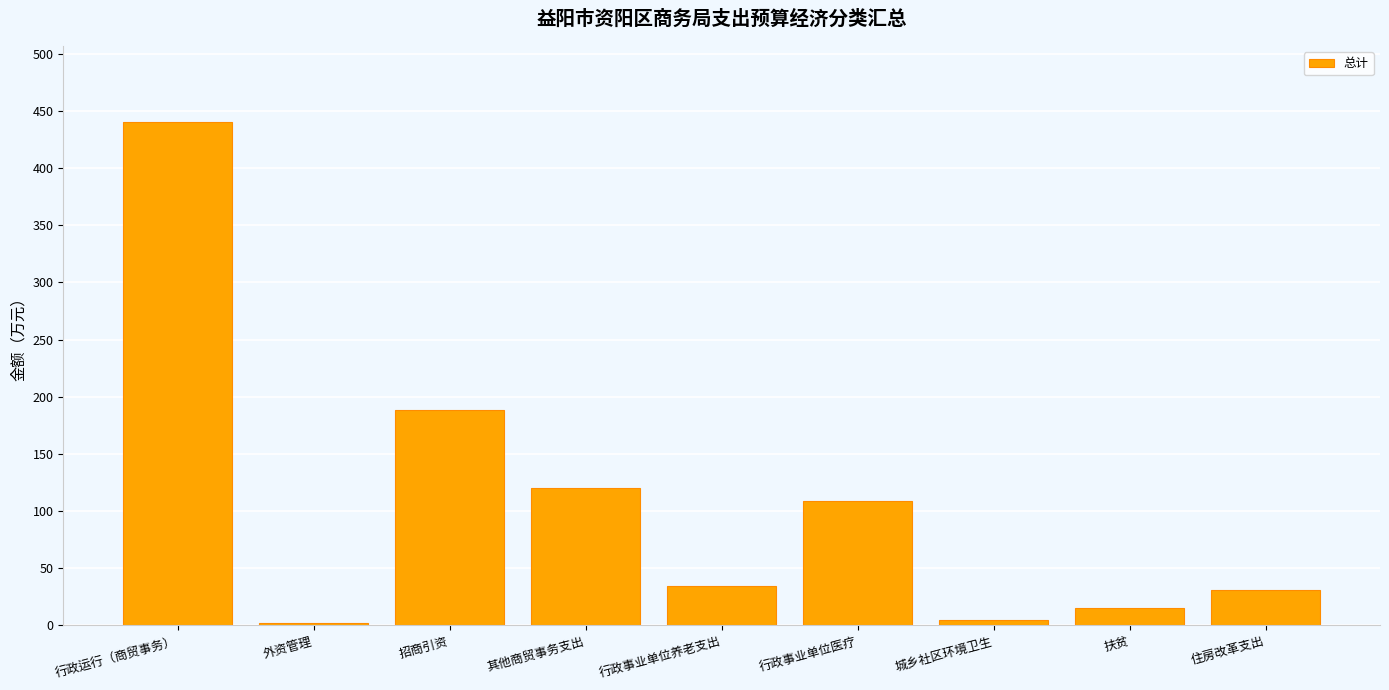

What is the average value?

105.0